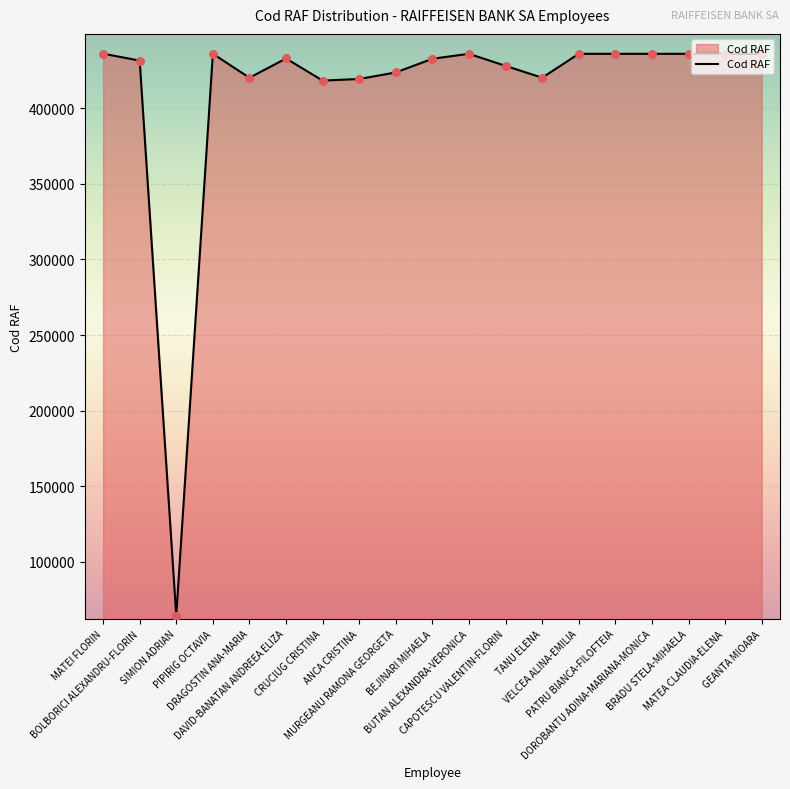

What is the ratio of the value at VELCEA ALINA-EMILIA to the value at BEJINARI MIHAELA?

1.0